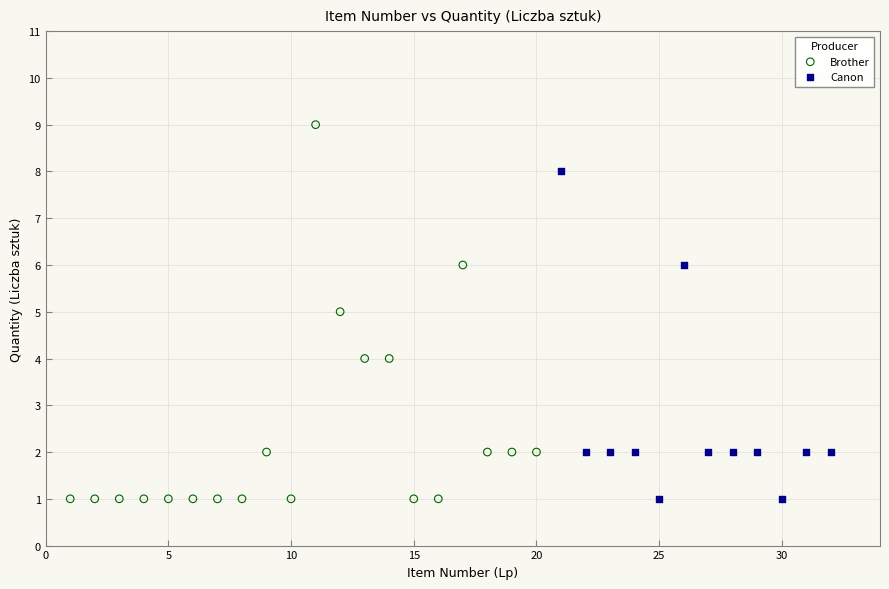

Which series contains the highest Y value?

Brother